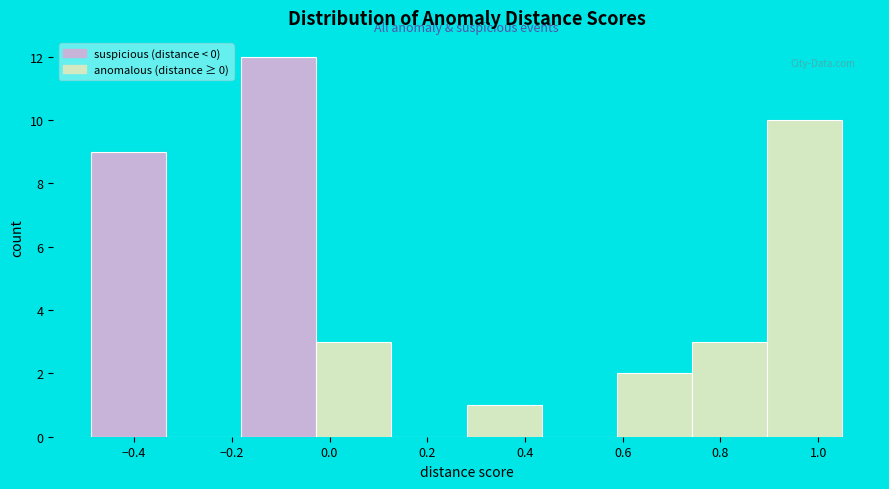

Reading left to right, list every bar in this chart as the range it spans on the x-axis followed by its height. Neither the bar edges nor the heights are printed on the chart, so give them approximately, as read against the axes.

-0.48 to -0.34: 9
-0.34 to -0.18: 0
-0.18 to -0.02: 12
-0.02 to 0.12: 3
0.12 to 0.28: 0
0.28 to 0.44: 1
0.44 to 0.58: 0
0.58 to 0.74: 2
0.74 to 0.90: 3
0.90 to 1.04: 10